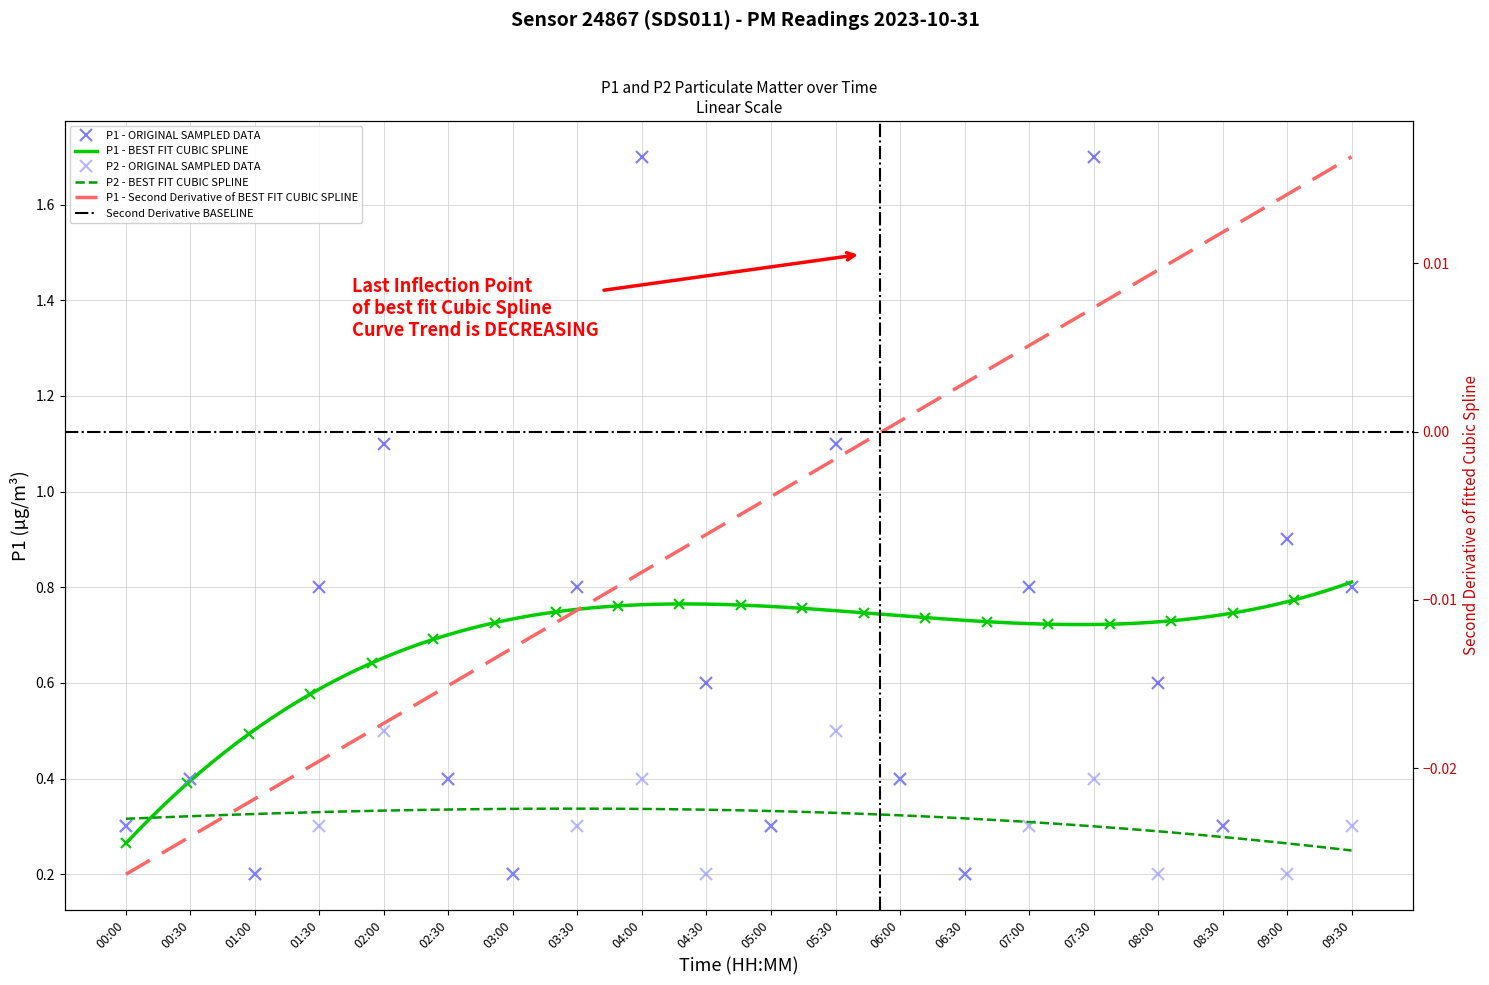

What is the difference between the maximum and second lowest values in the P2 series?

0.3